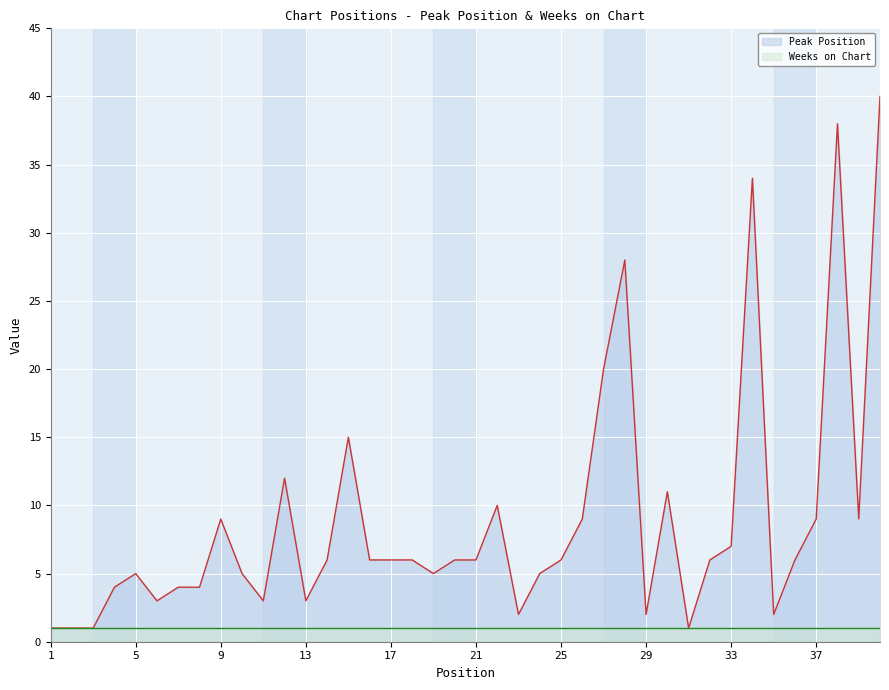

At which label does the data first exceed 6?

9